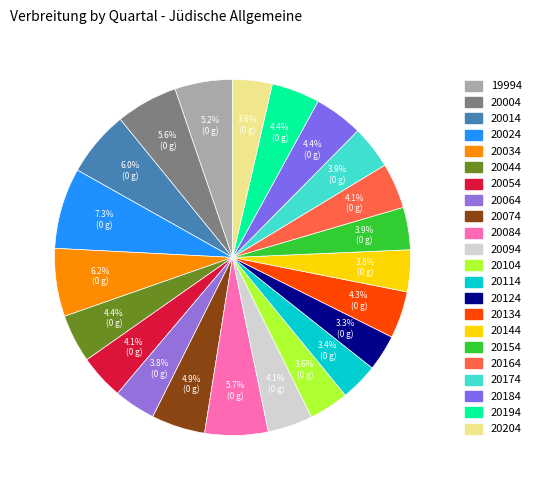

Between 20144 and 20074, which is larger?

20074